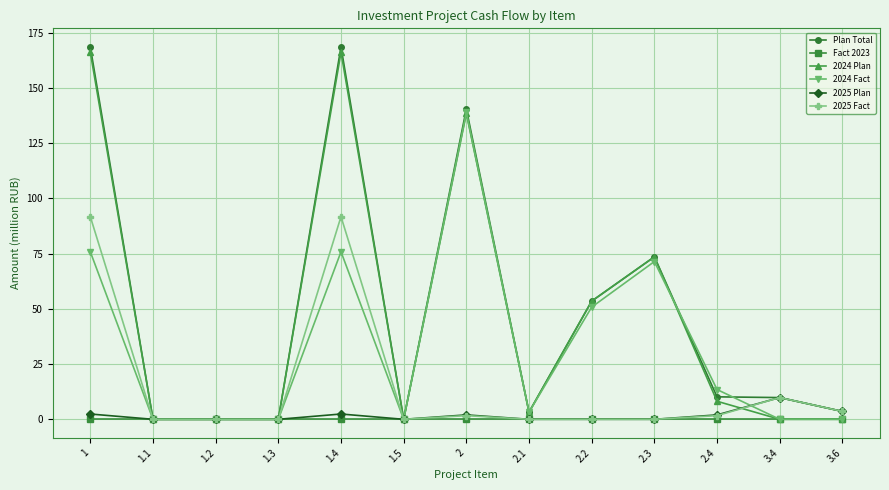

True or false: 2024 Fact has more than 1 points higher than both neighbors.

True